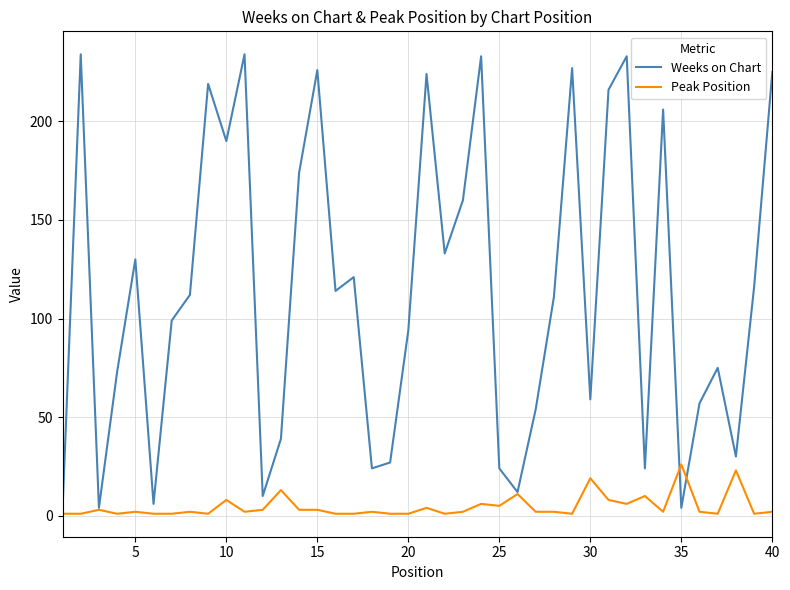

Which series has the widest spread of values?

Weeks on Chart